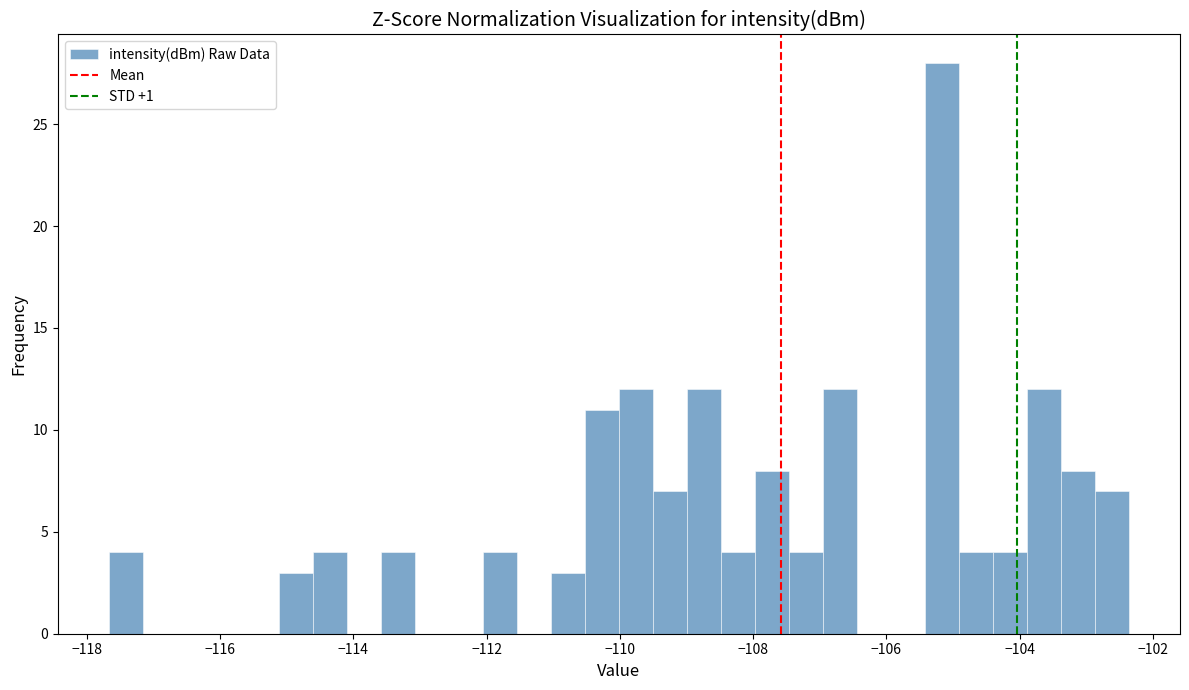

Read against the x-axis, roughly where is the centre of the tallest bar?

-105.2